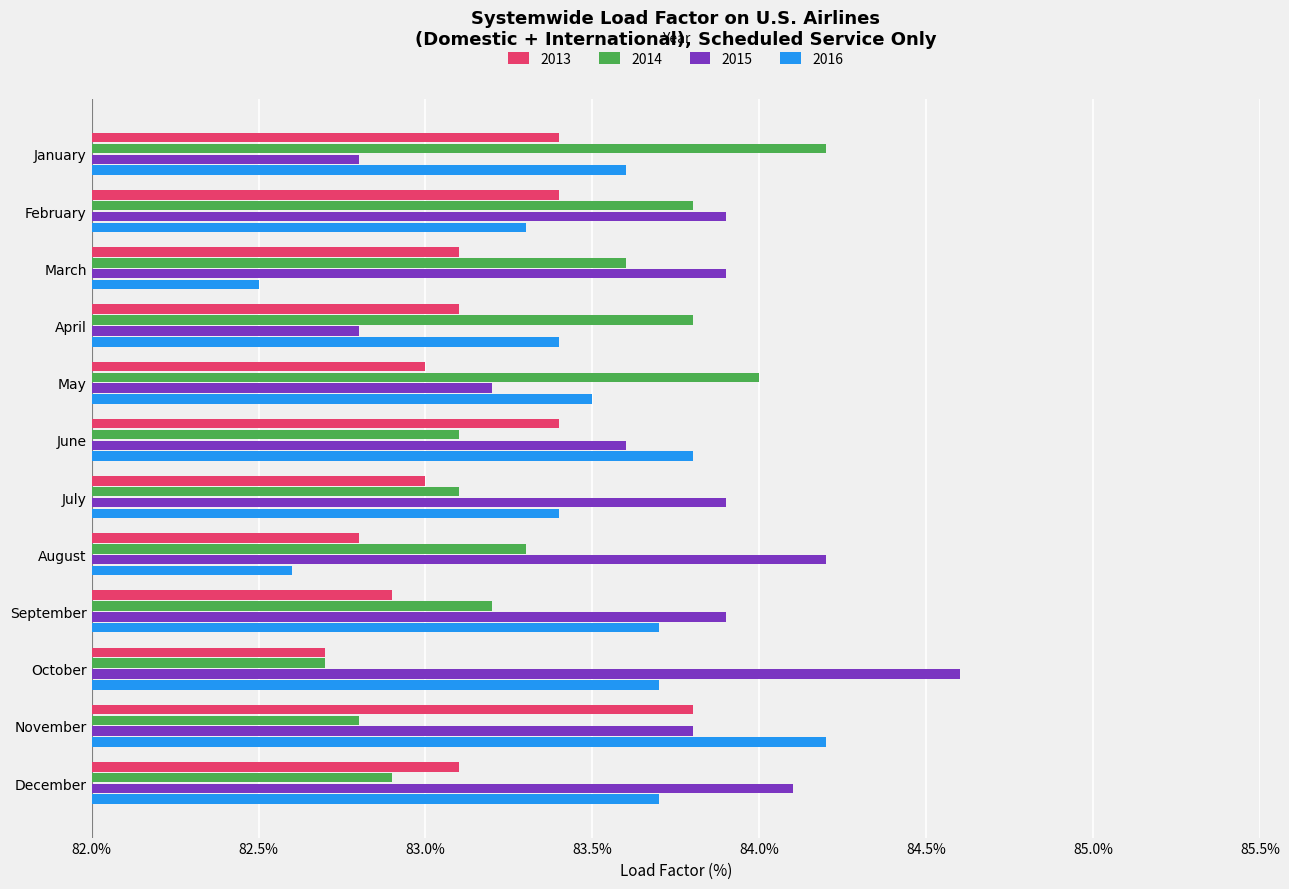

What is the sum of all 2016 values?

17.4